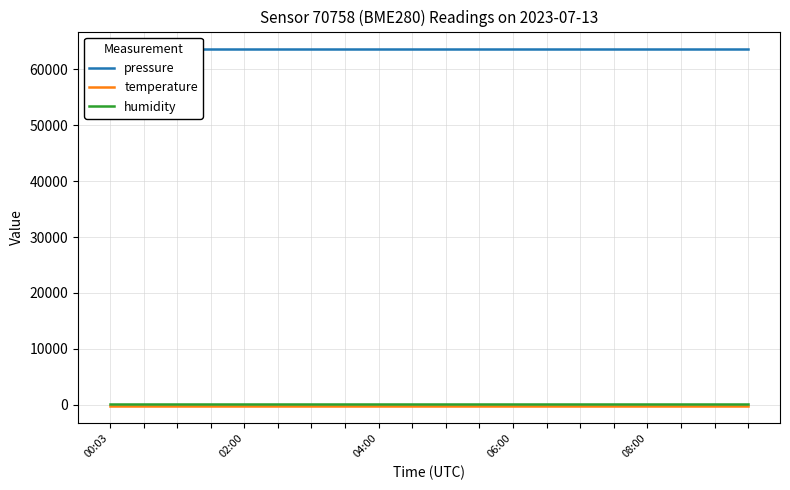

What is the difference between the highest and lowest values at 13?

63695.1